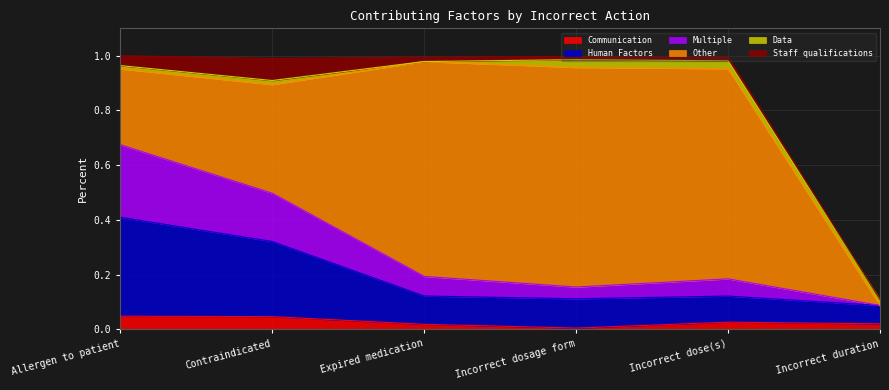

What are all the series names shown in the legend?

Communication, Human Factors, Multiple, Other, Data, Staff qualifications